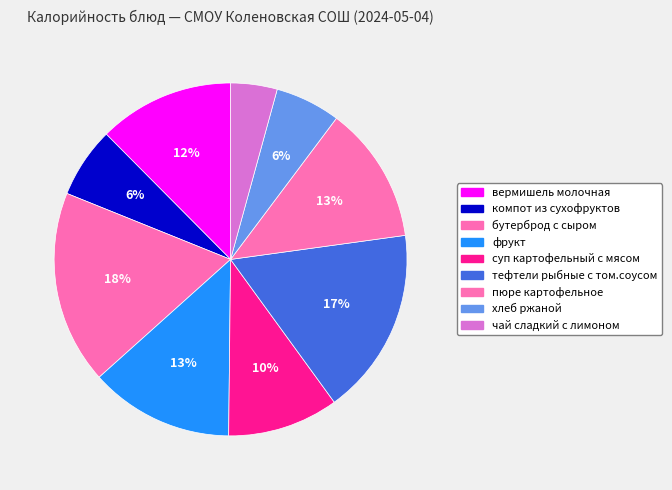

To the nearest percent, what is the difference between the хлеб ржаной and бутерброд с сыром slice percentages?

12%